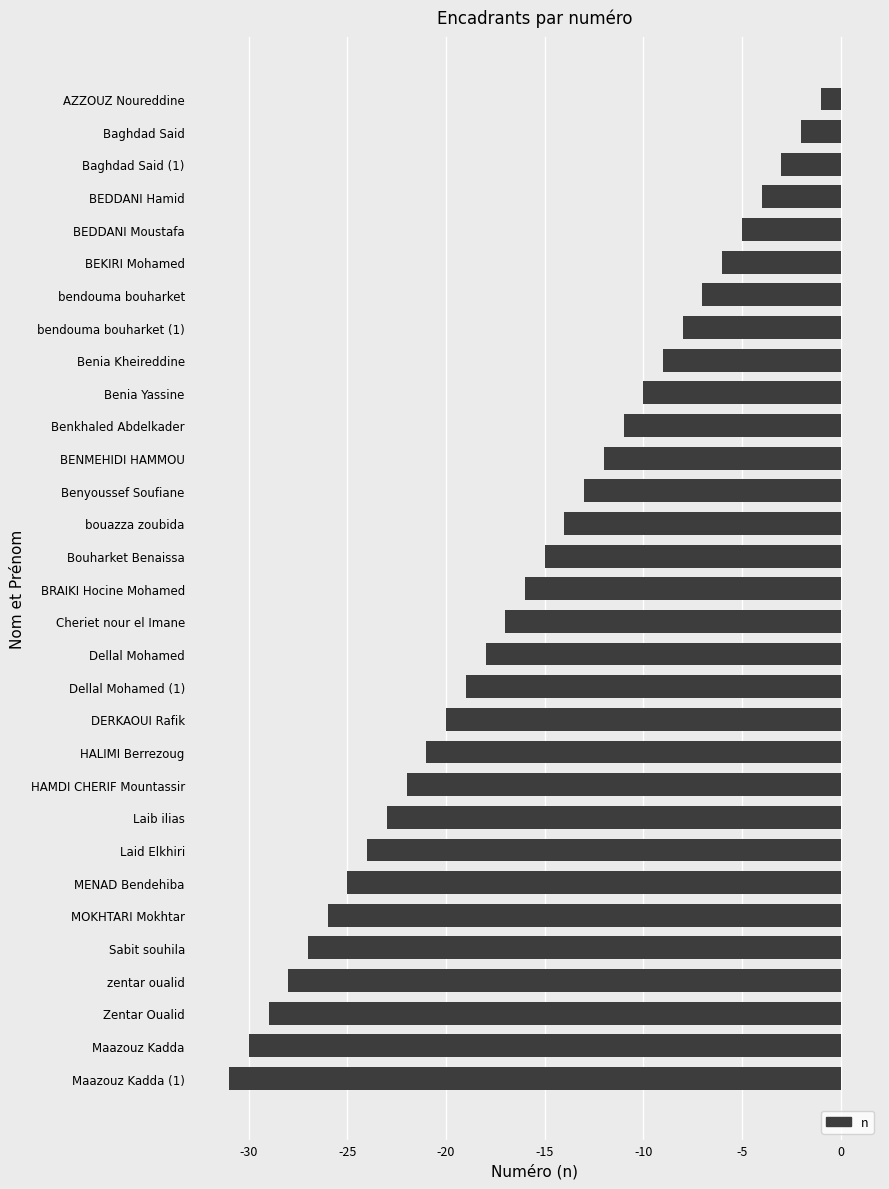

Rank the categories by value from lowest to highest.

Maazouz Kadda (1), Maazouz Kadda, Zentar Oualid, zentar oualid, Sabit souhila, MOKHTARI Mokhtar, MENAD Bendehiba, Laid Elkhiri, Laib ilias, HAMDI CHERIF Mountassir, HALIMI Berrezoug, DERKAOUI Rafik, Dellal Mohamed (1), Dellal Mohamed, Cheriet nour el Imane, BRAIKI Hocine Mohamed, Bouharket Benaissa, bouazza zoubida, Benyoussef Soufiane, BENMEHIDI HAMMOU, Benkhaled Abdelkader, Benia Yassine, Benia Kheireddine, bendouma bouharket (1), bendouma bouharket, BEKIRI Mohamed, BEDDANI Moustafa, BEDDANI Hamid, Baghdad Said (1), Baghdad Said, AZZOUZ Noureddine